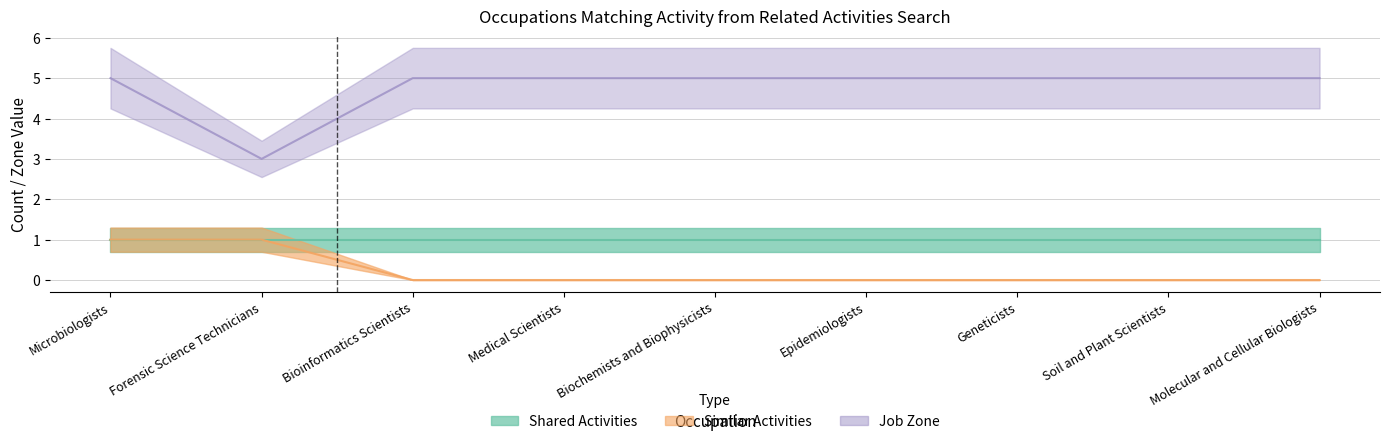

Is the value of Job Zone at Medical Scientists greater than the value of Similar Activities at Molecular and Cellular Biologists?

Yes